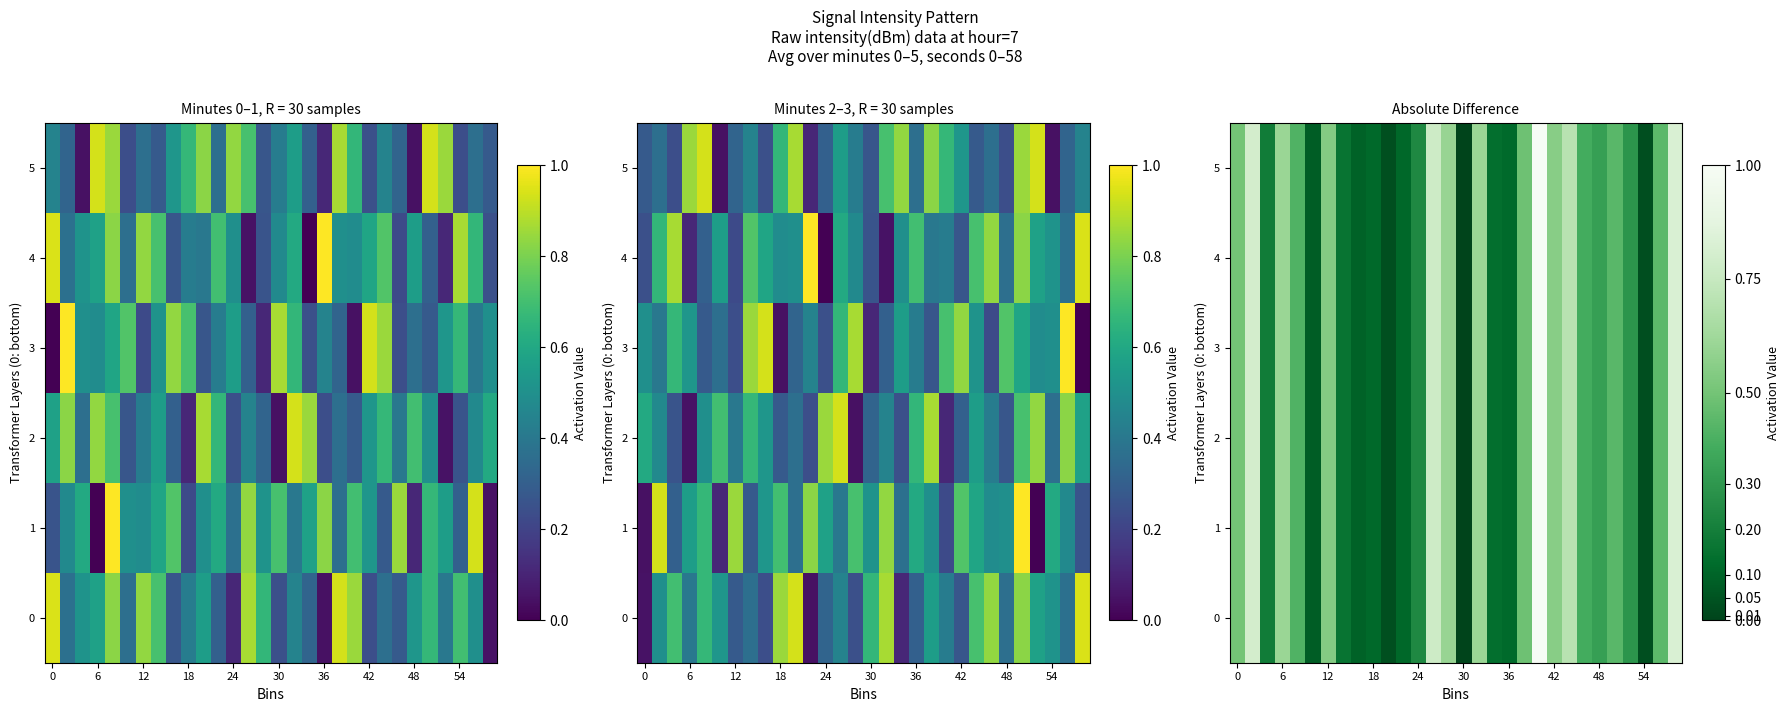

At which label does 4 reach its minimum?

30